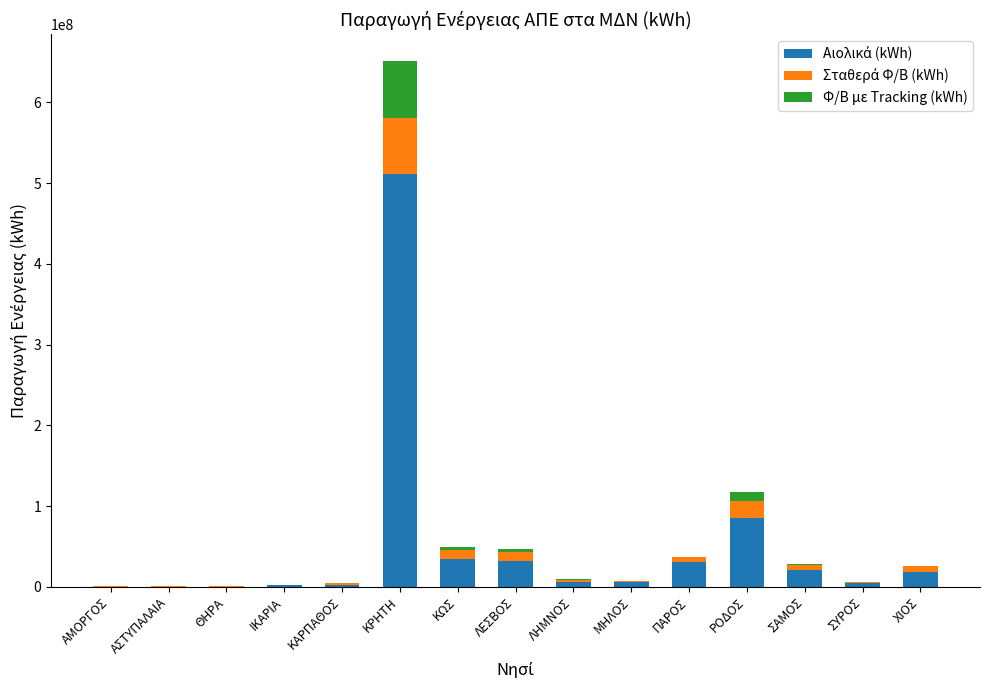

How many distinct data groups are displayed?

3